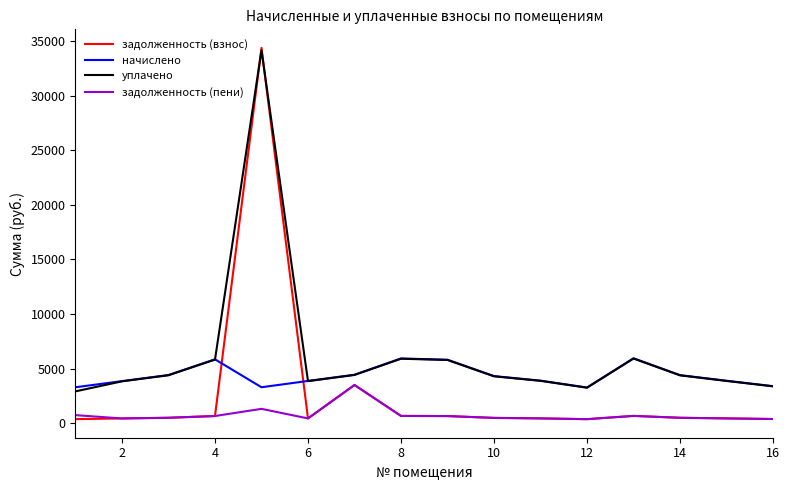

What is the lowest value of the уплачено series?

2907.5